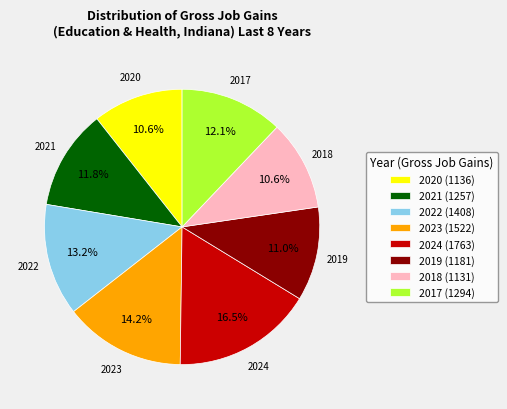

How many slices are in this pie chart?

8